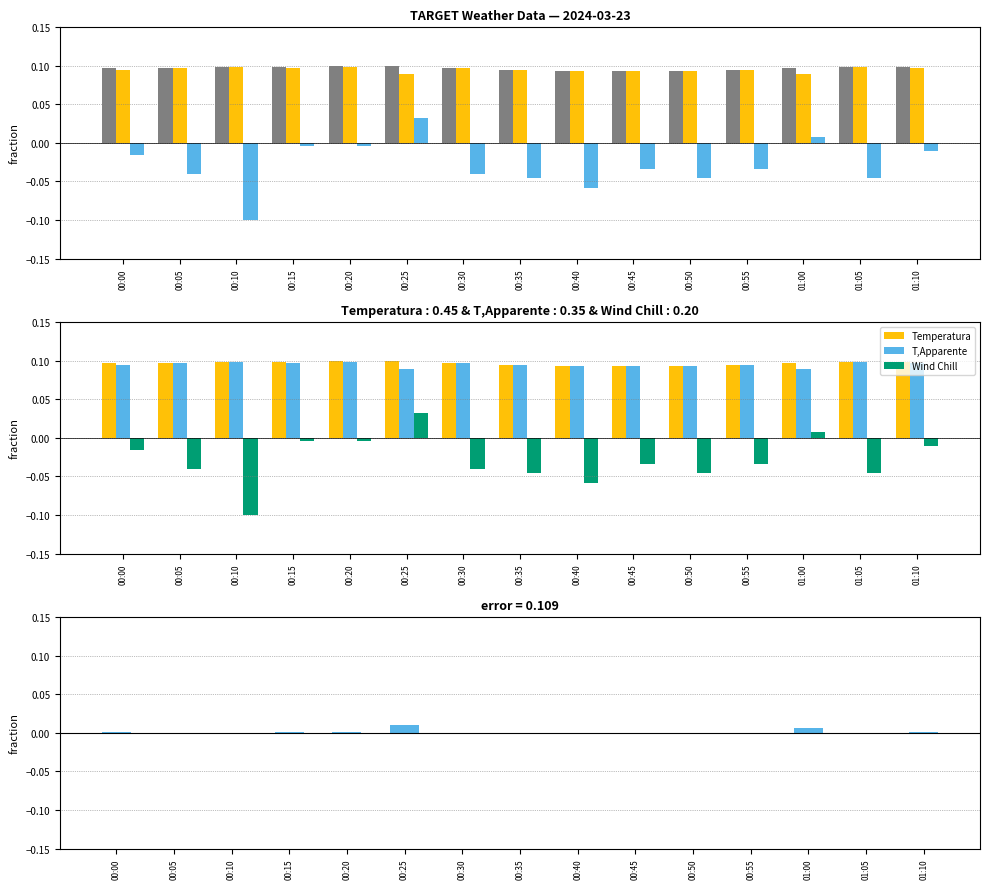

At which category is the sum across all series the highest?

00:25